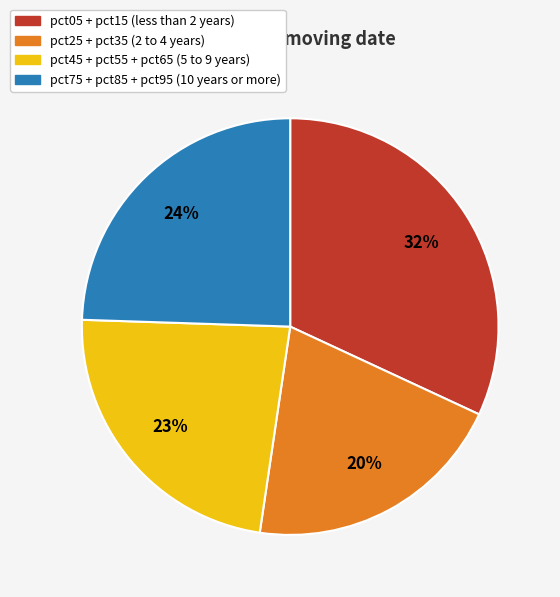

To the nearest percent, what is the average slice percentage?

25%